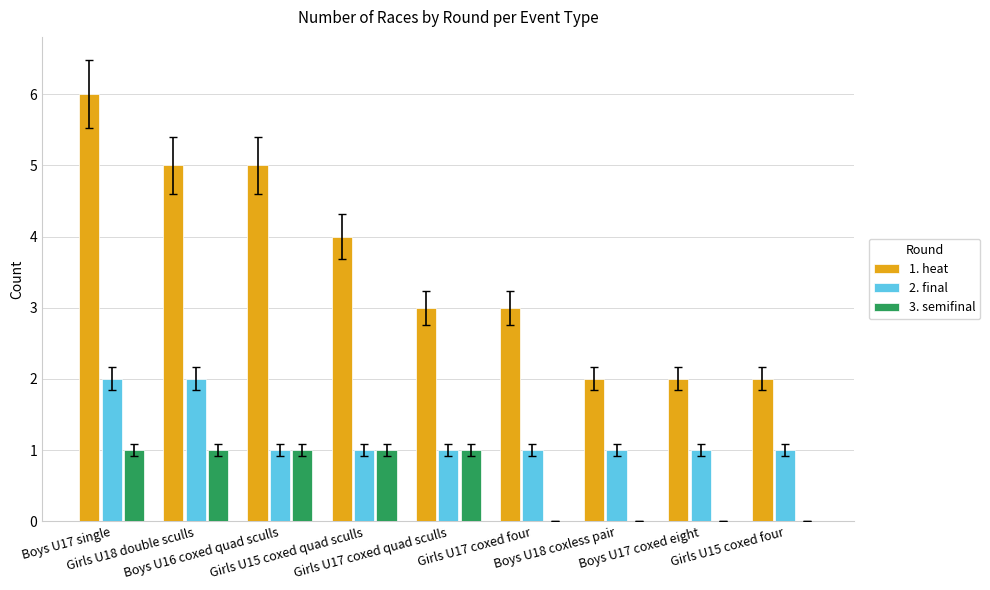

Which series has the largest total across all categories?

1. heat